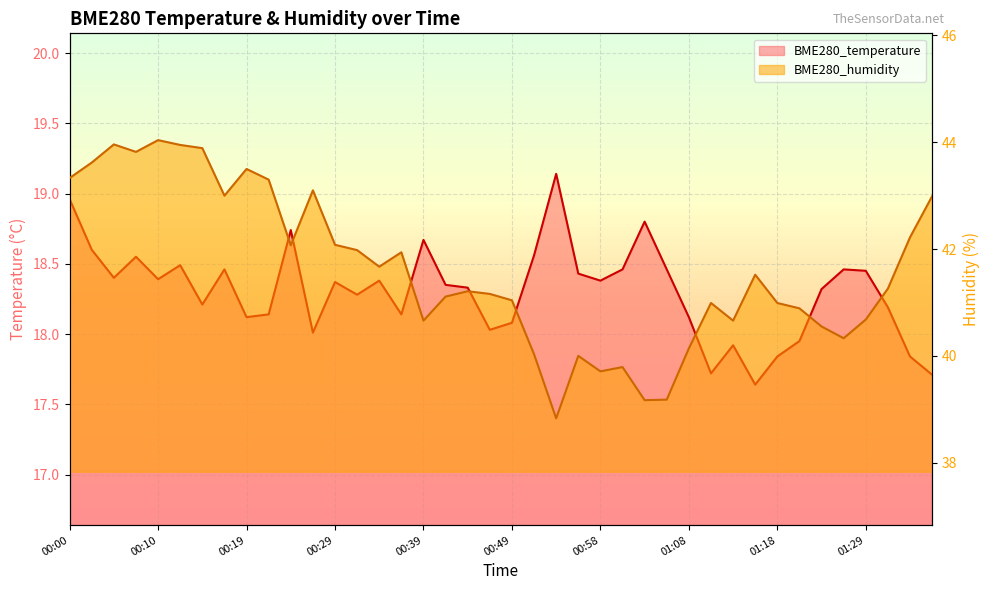

Is it true that BME280_temperature equals 18.7 at 00:39?

True